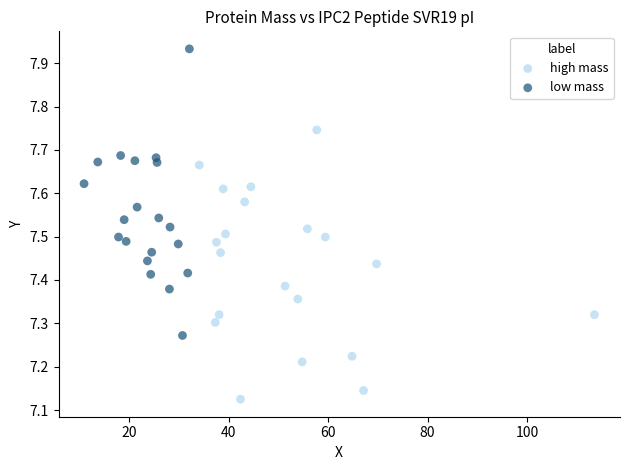

Which series contains the lowest Y value?

high mass